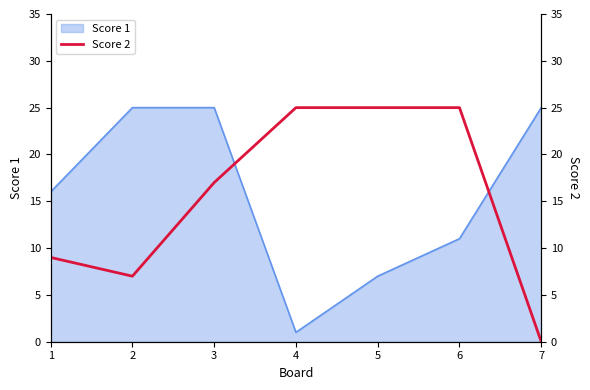

The Score 1 series shows 25 at 7. True or false?

True